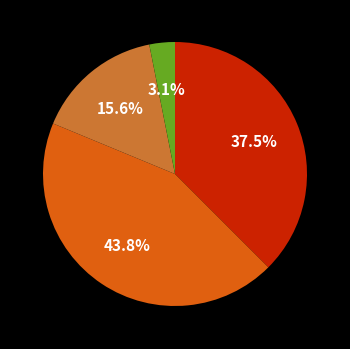

Is there any slice that represents more than half of the pie?

No